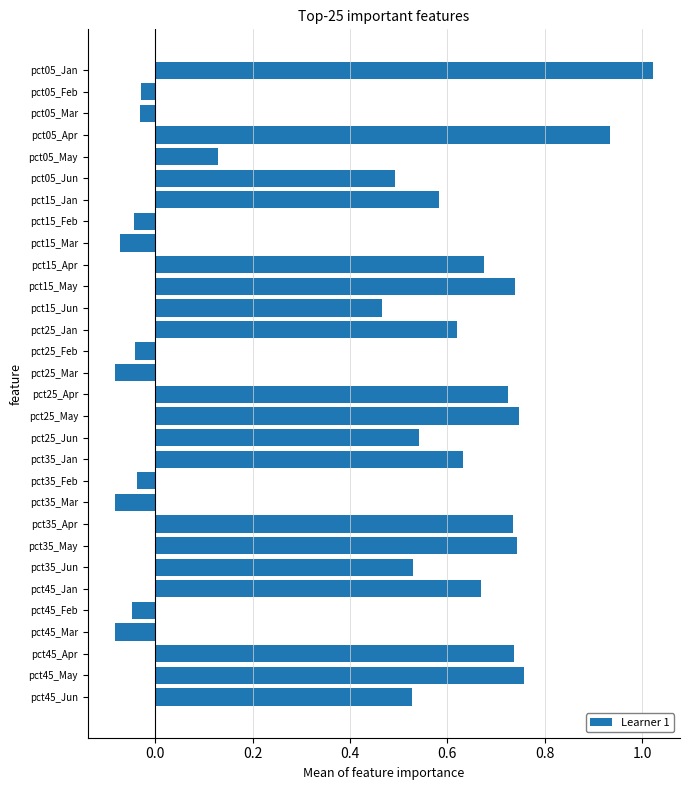

What is the label of the 10th bar from the bottom?

pct35_Mar